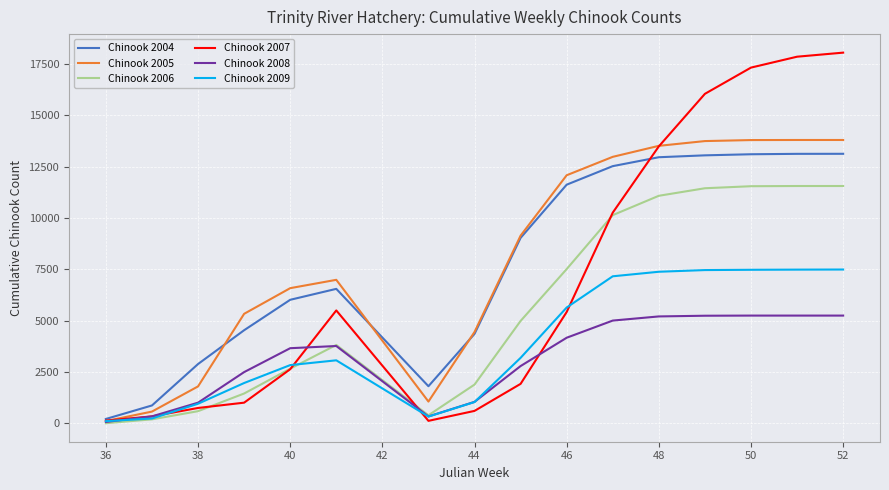

What is the greatest value displayed?

18057